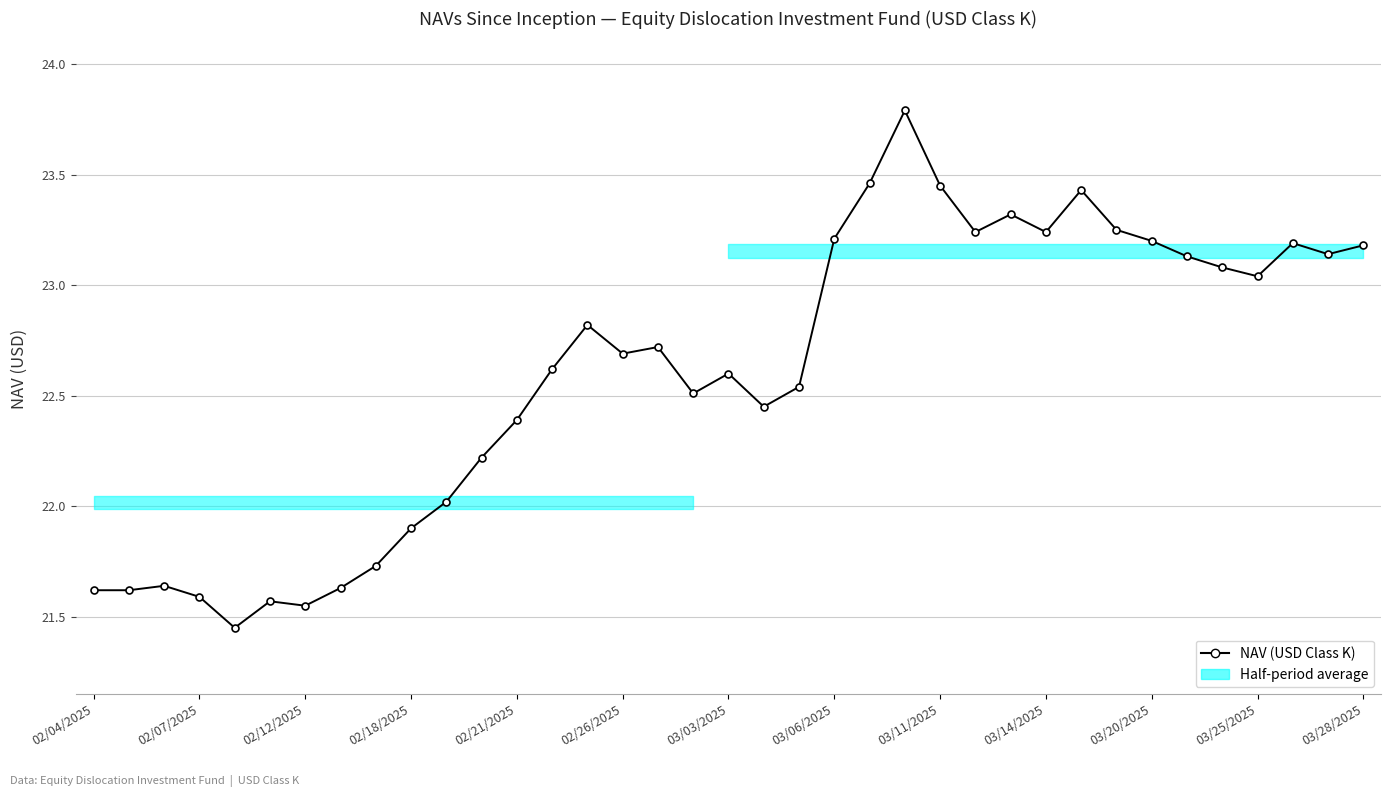

What is the difference between the second highest and second lowest values?

1.9